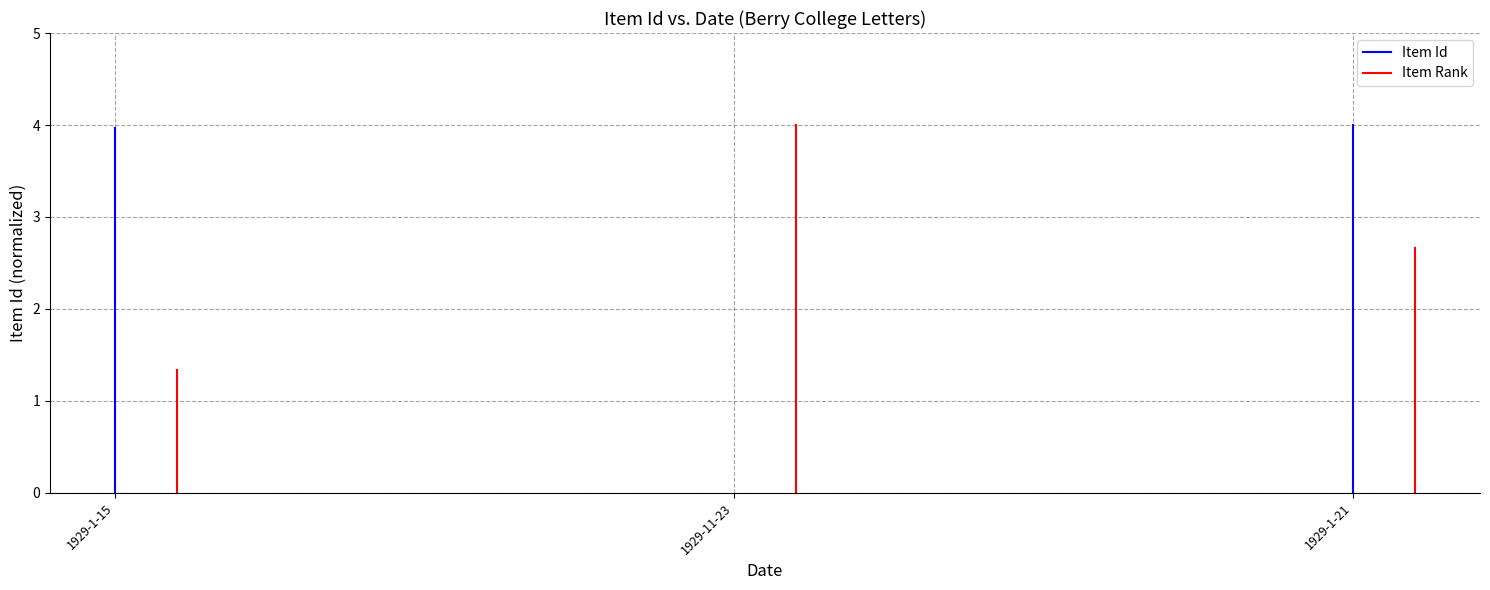

Is the value of Item Rank at 1929-1-15 greater than the value of Item Id at 1929-11-23?

No